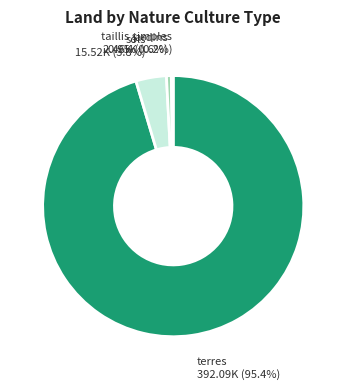

Which slice is the largest?

terres